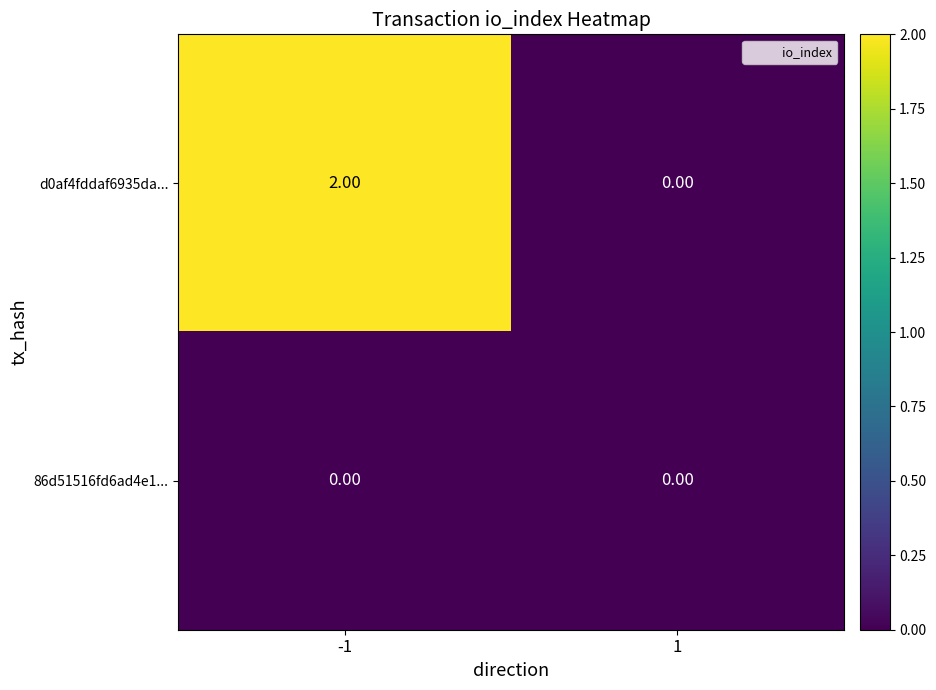

Which series has the largest total across all categories?

d0af4fddaf6935da...